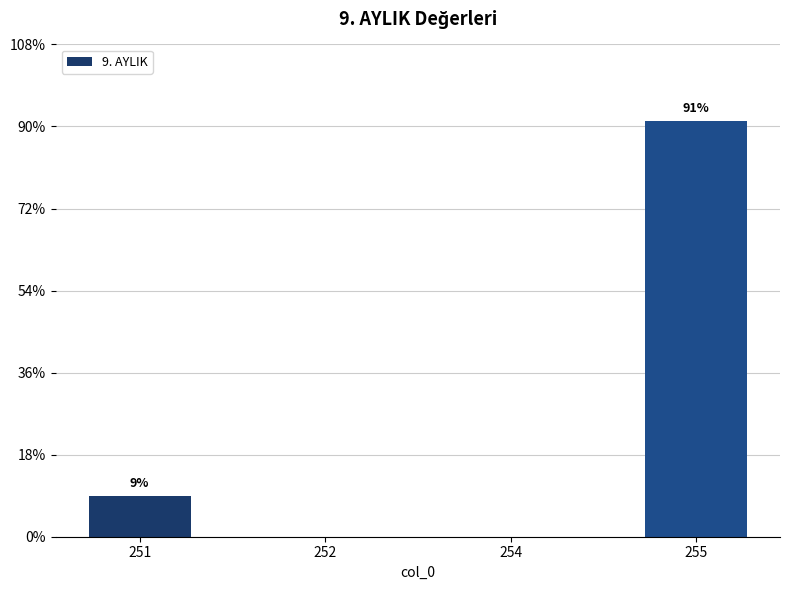

The chart shows a value of 159564.6 at 255. True or false?

False